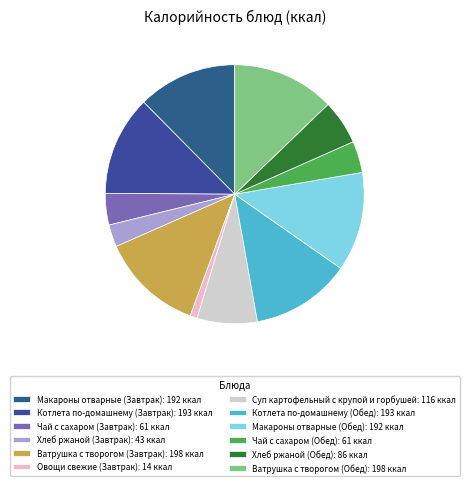

What is the largest slice in the pie chart?

Ватрушка с творогом (Завтрак)